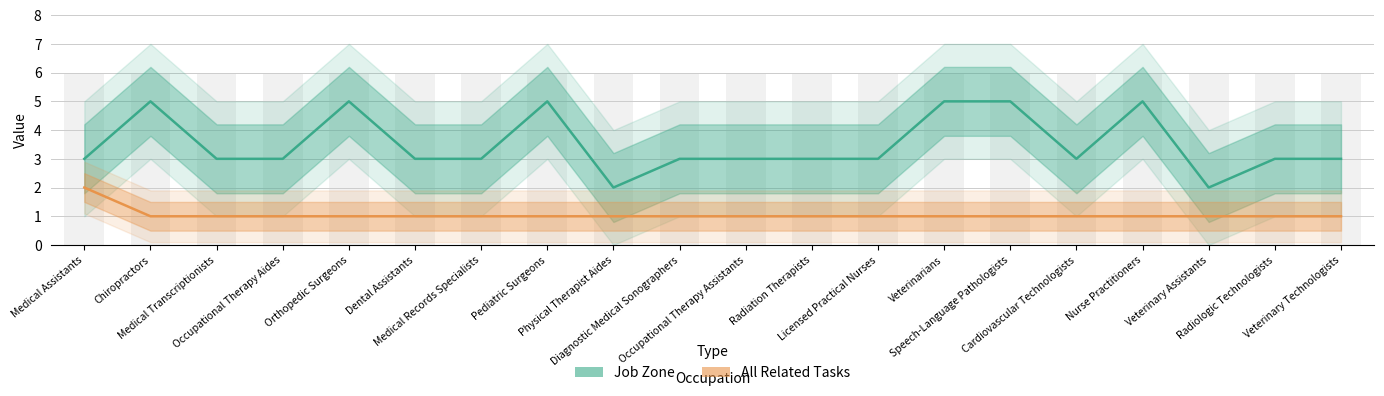

Between Chiropractors and Veterinary Technologists, which series saw the biggest shift?

Job Zone